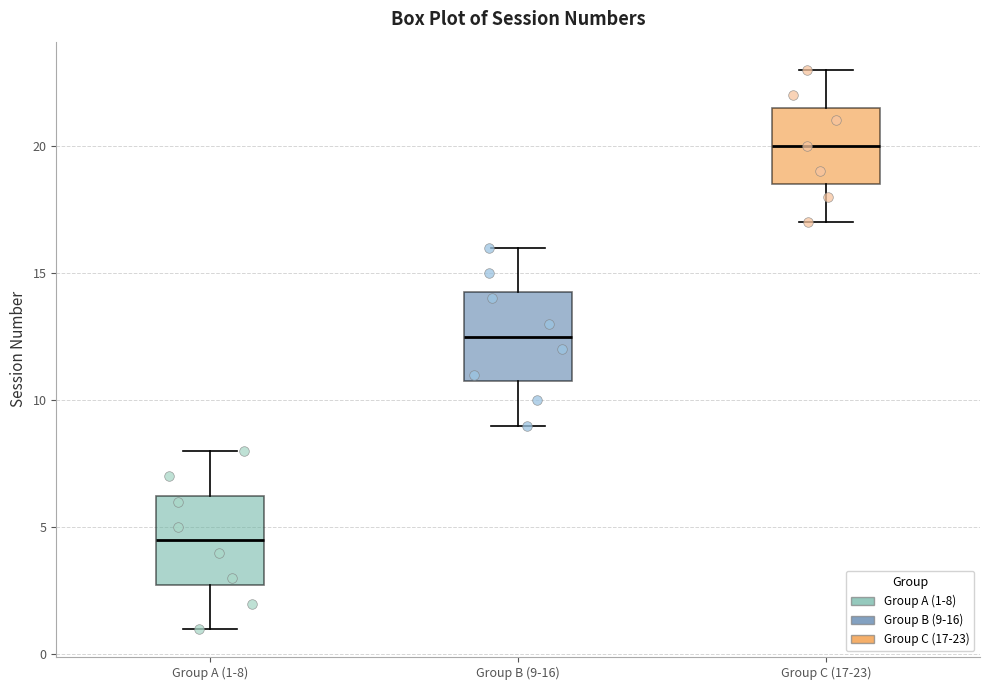

Where is the lower edge of the box for Group A (1-8) on the y-axis? The values are not printed on the chart, so give them approximately, as read against the axis.

3.0